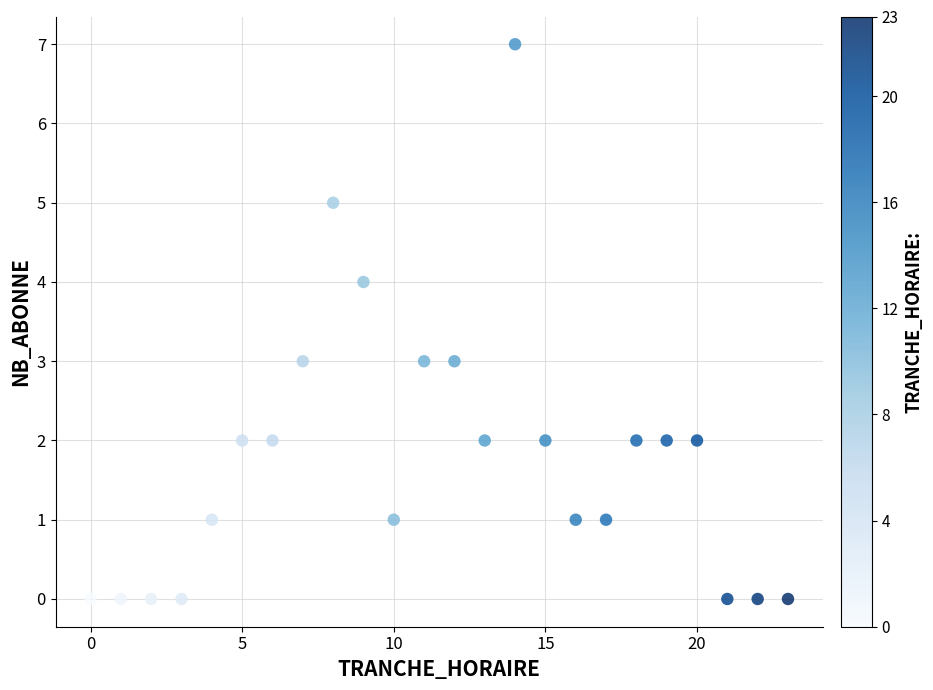

What is the range of Y values (max minus min)?

7